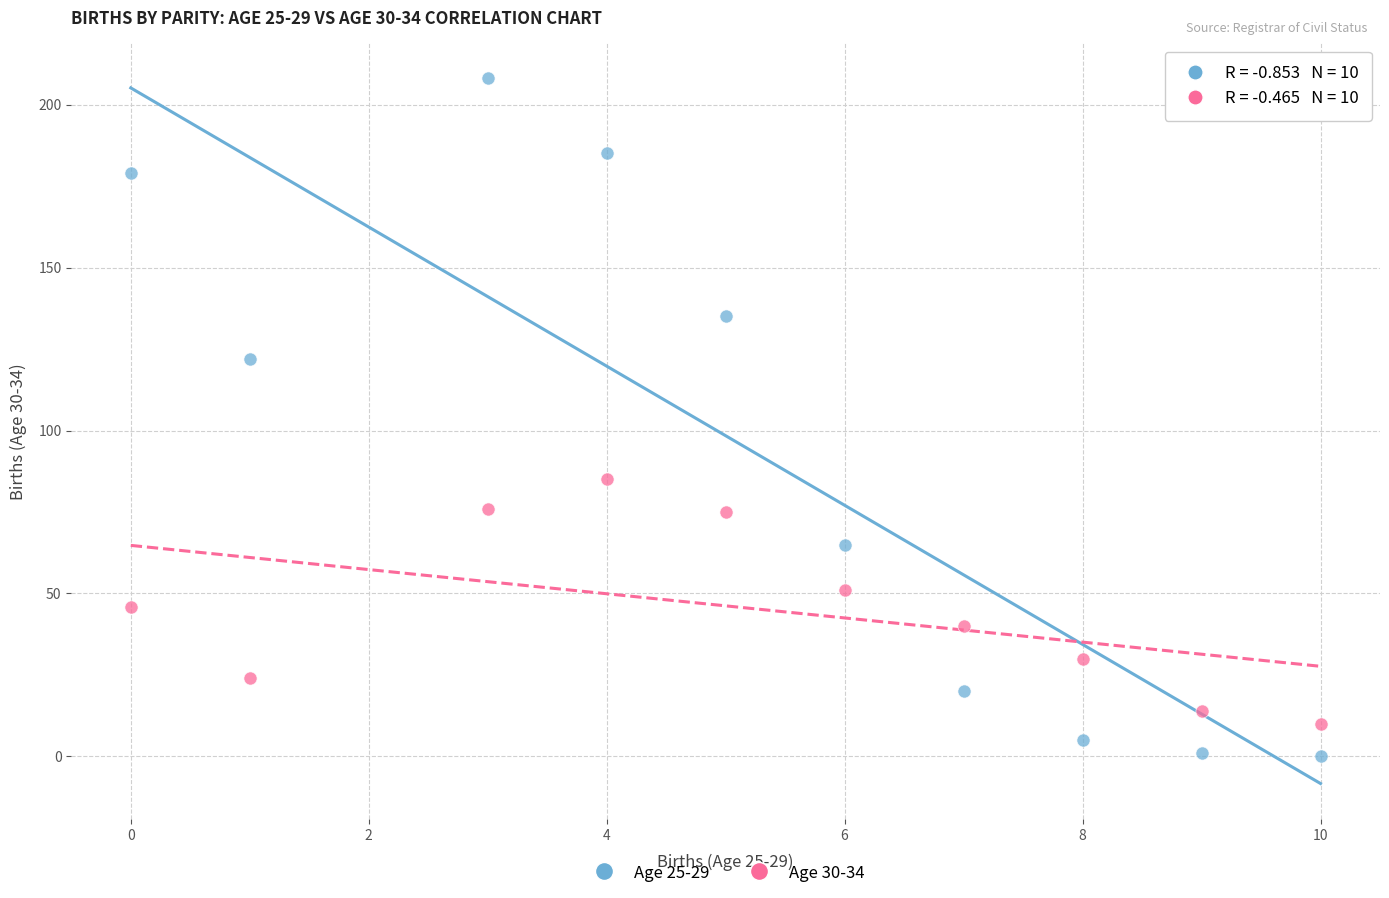

What are all the series names shown in the legend?

Age 25-29, Age 30-34